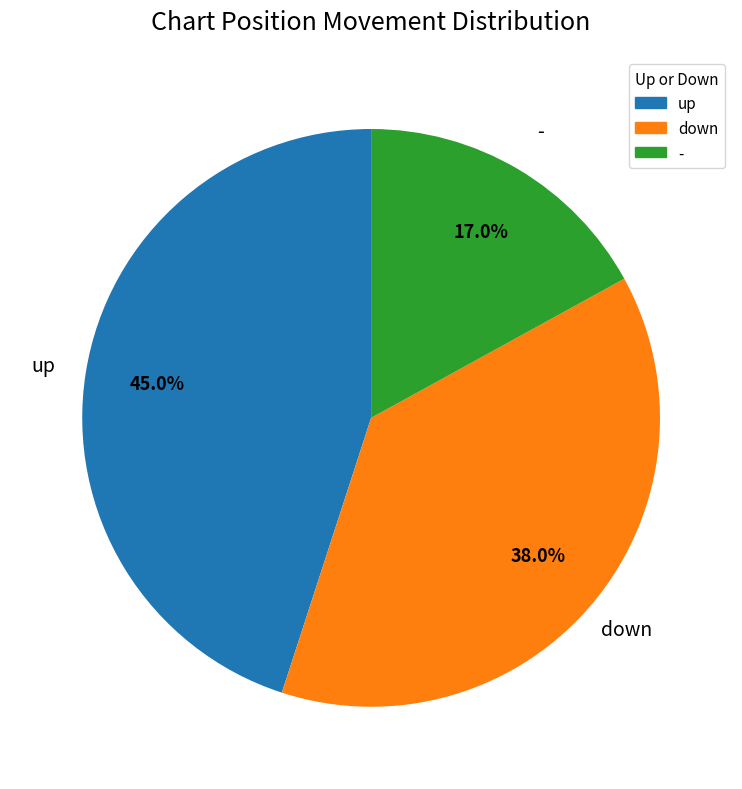

To the nearest percent, what portion does up represent?

45%